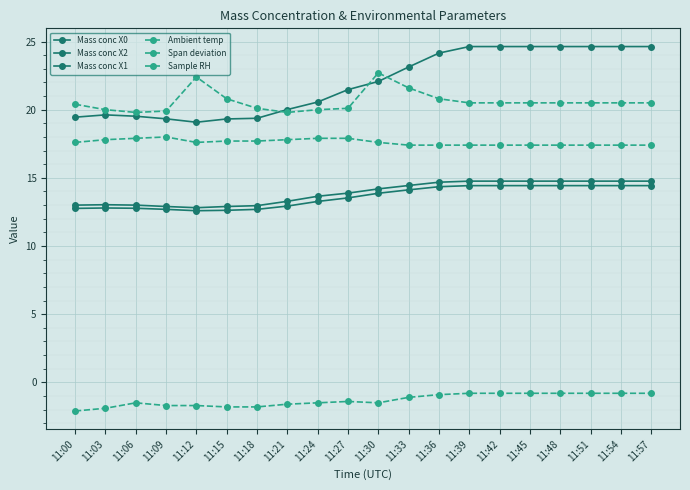

Is this an area chart (filled region under the line)?

No